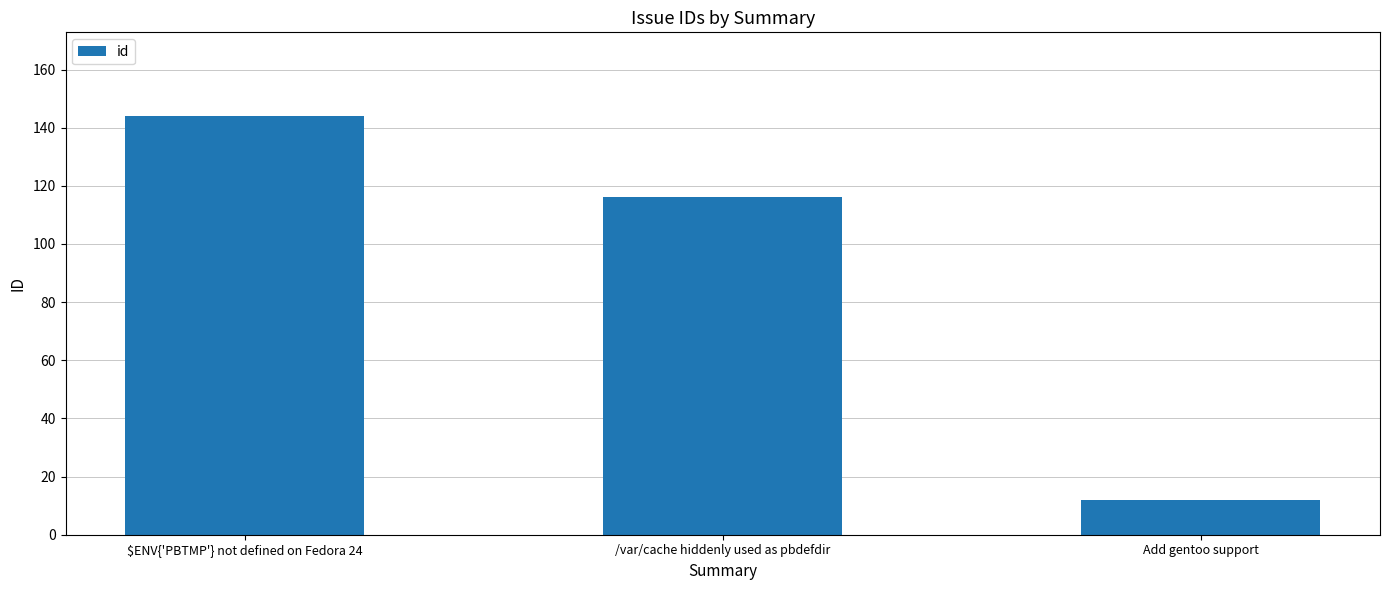

Between $ENV{'PBTMP'} not defined on Fedora 24 and Add gentoo support, which is larger?

$ENV{'PBTMP'} not defined on Fedora 24